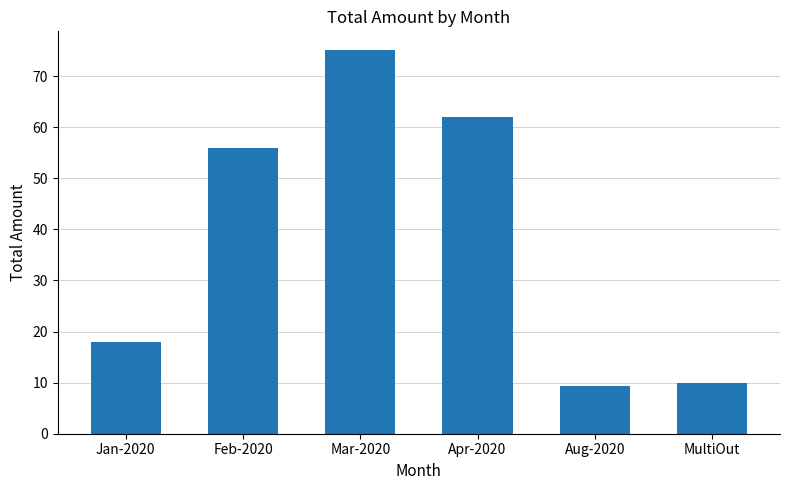

How many data points are less than 56?

3